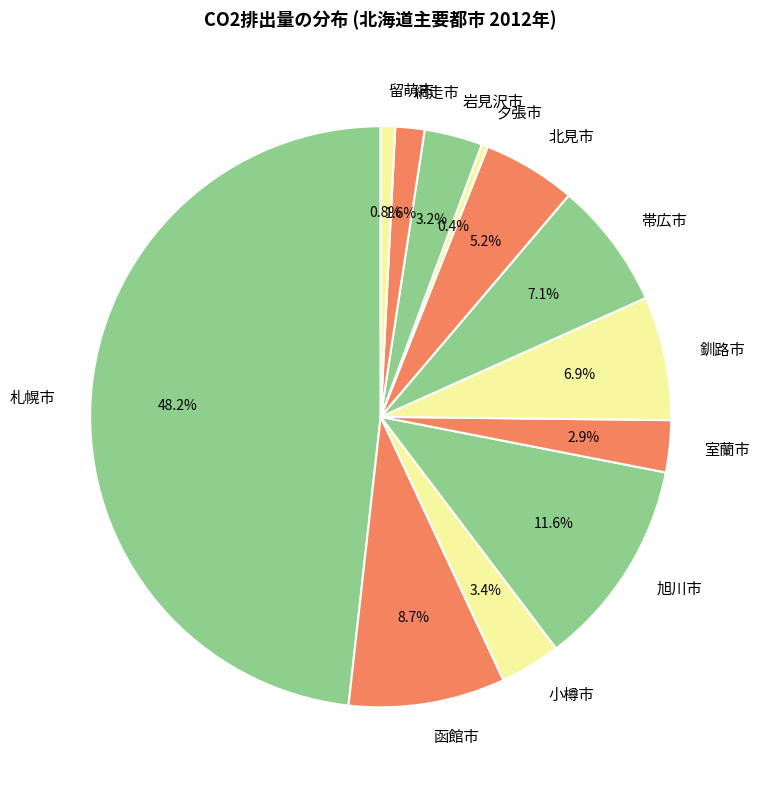

What is the largest slice in the pie chart?

札幌市